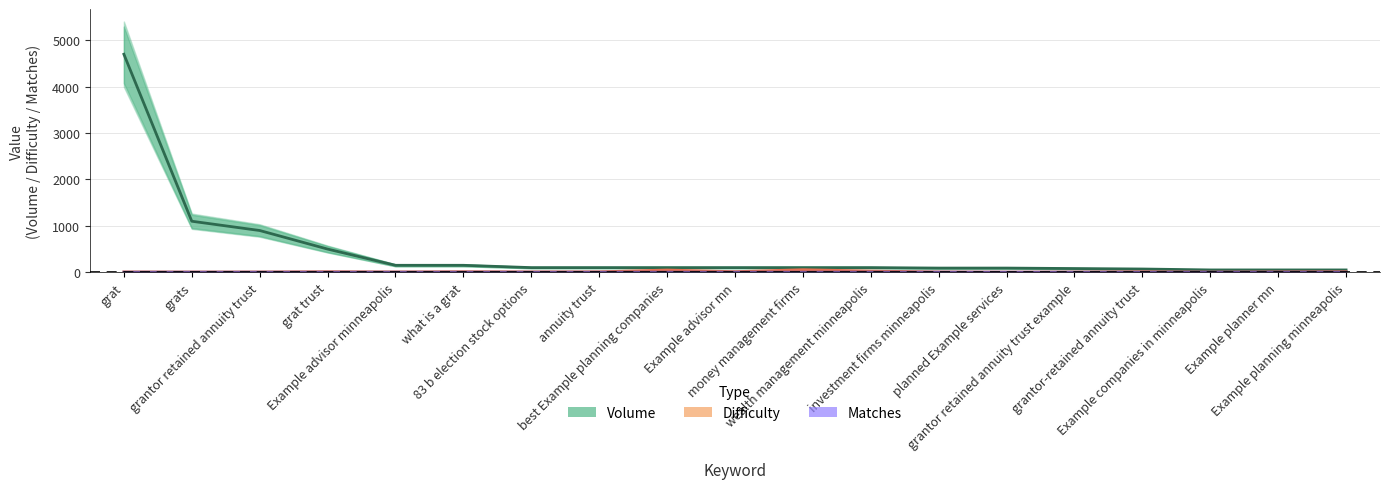

What are all the series names shown in the legend?

matches, volume, difficulty